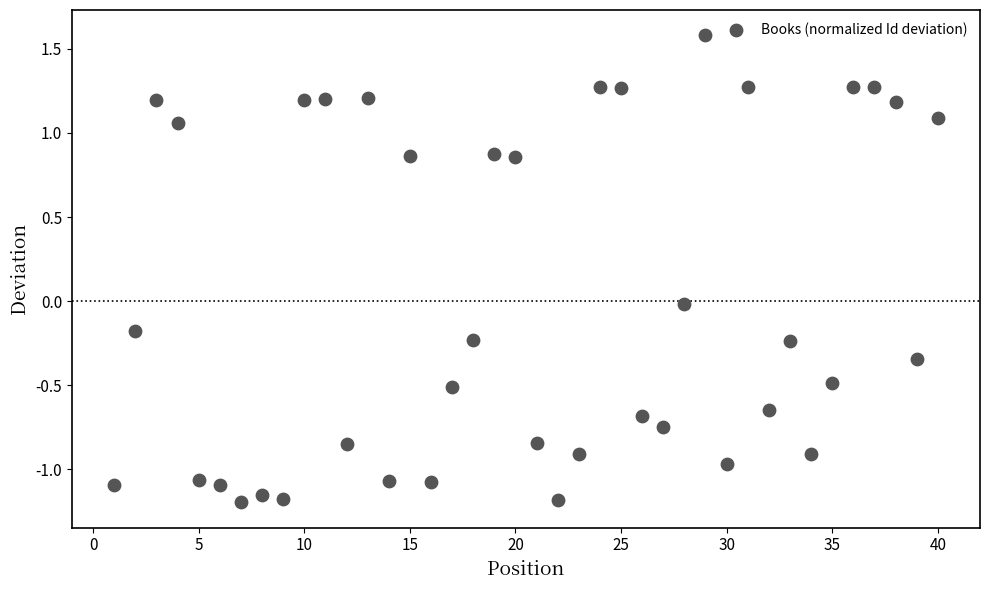

What is the range of Y values (max minus min)?

2.8